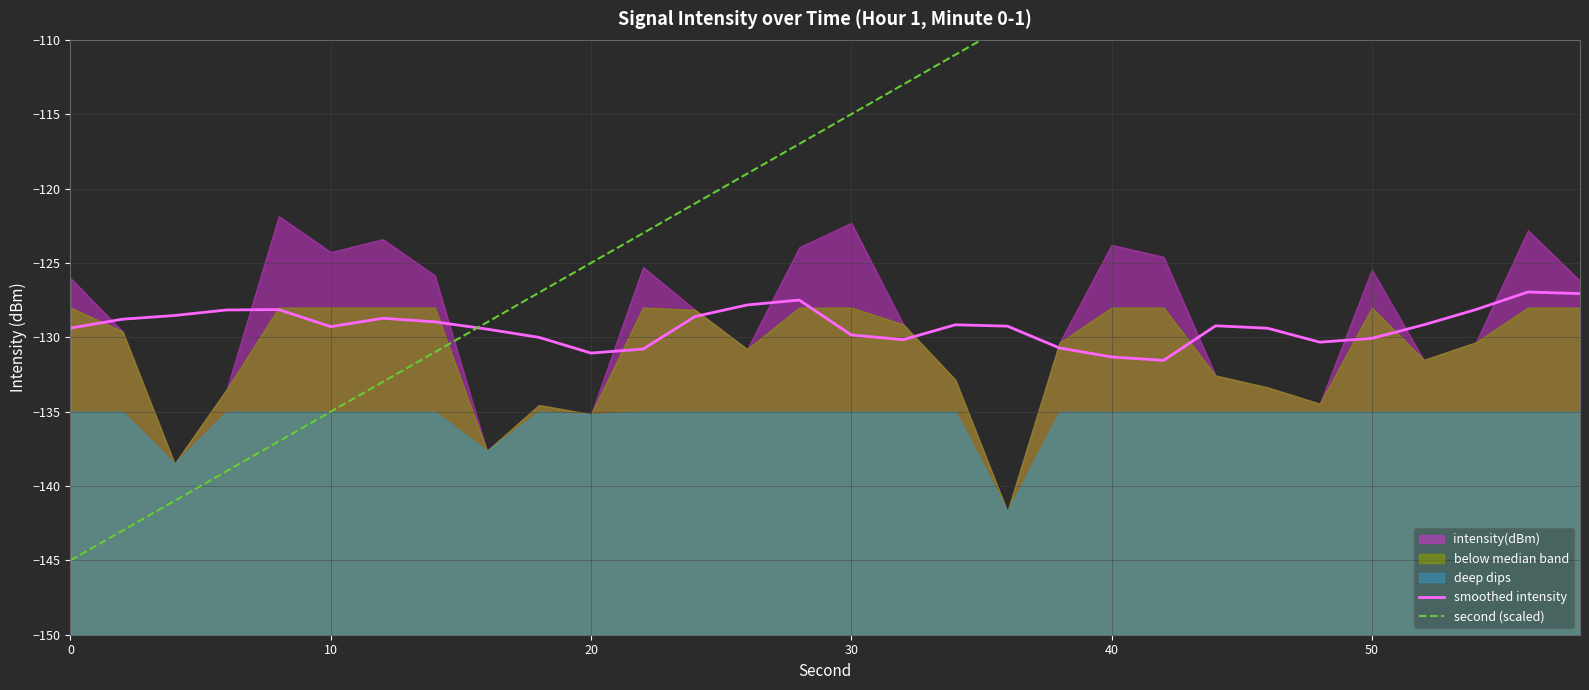

How many data points in smoothed intensity are above -129?

12